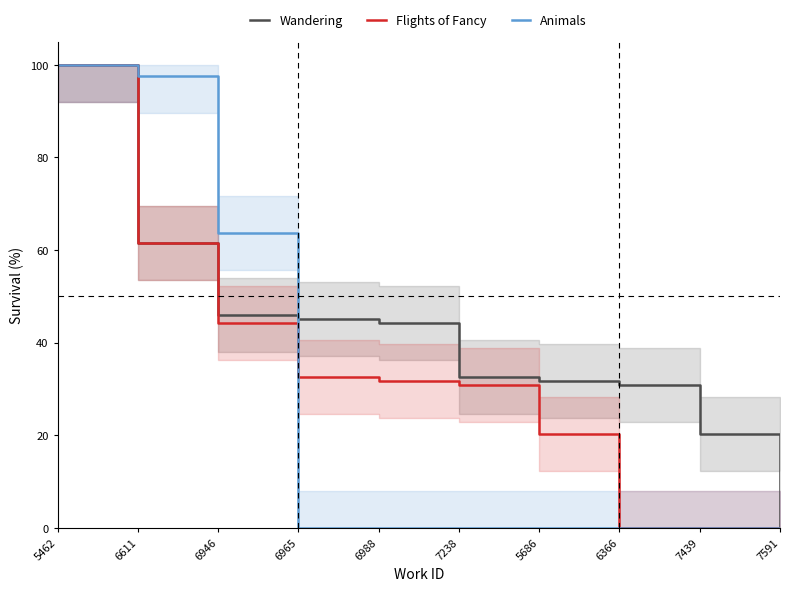

List the series in order of their overall mean, highest first.

Wandering, Flights of Fancy, Animals